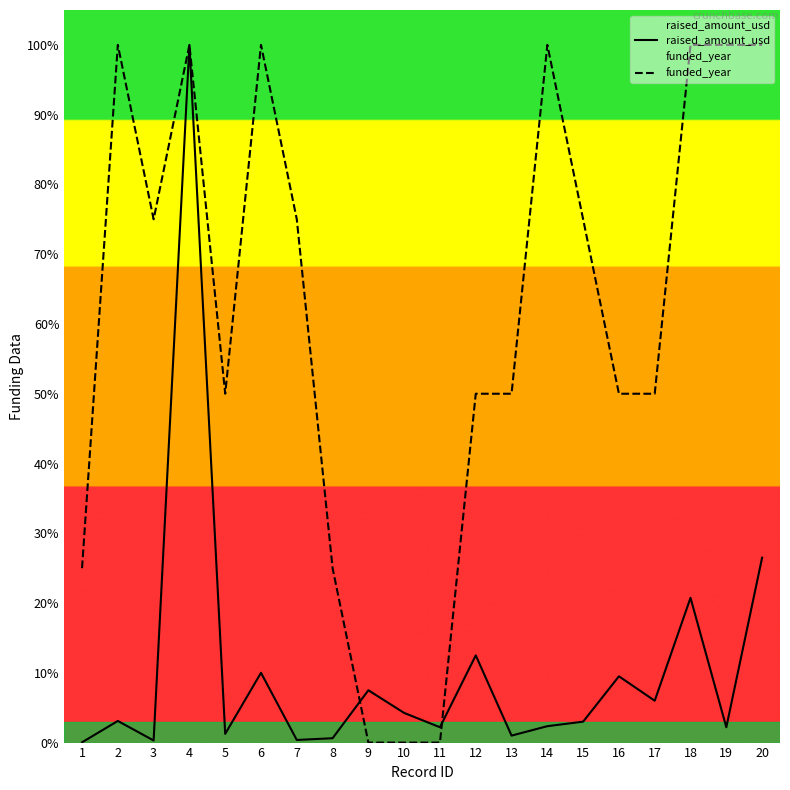

What is the difference between the highest and lowest values at 16?

40.5